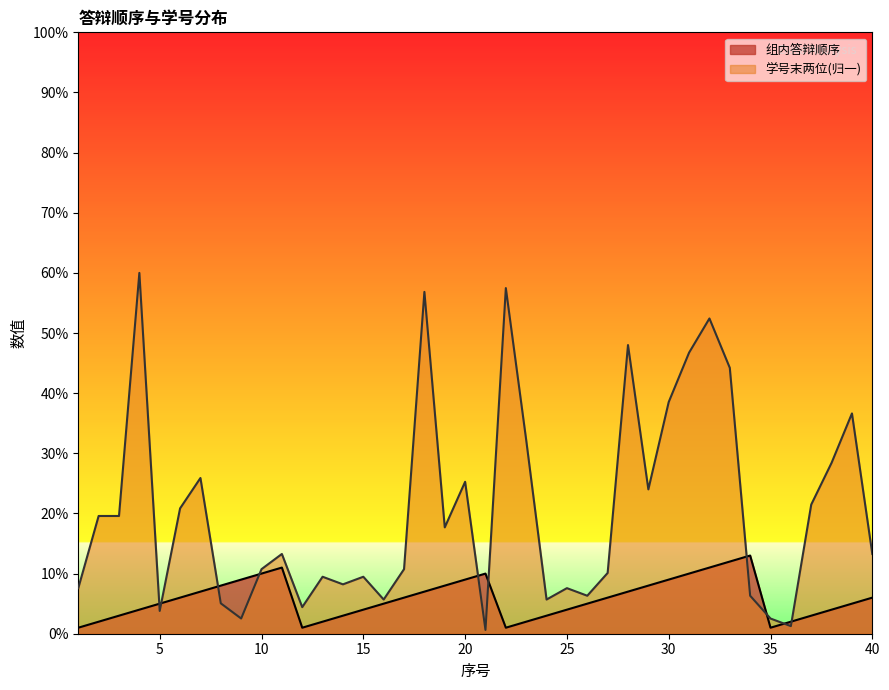

Rank the series at 37 from highest to lowest value.

学号末两位, 组内答辩顺序